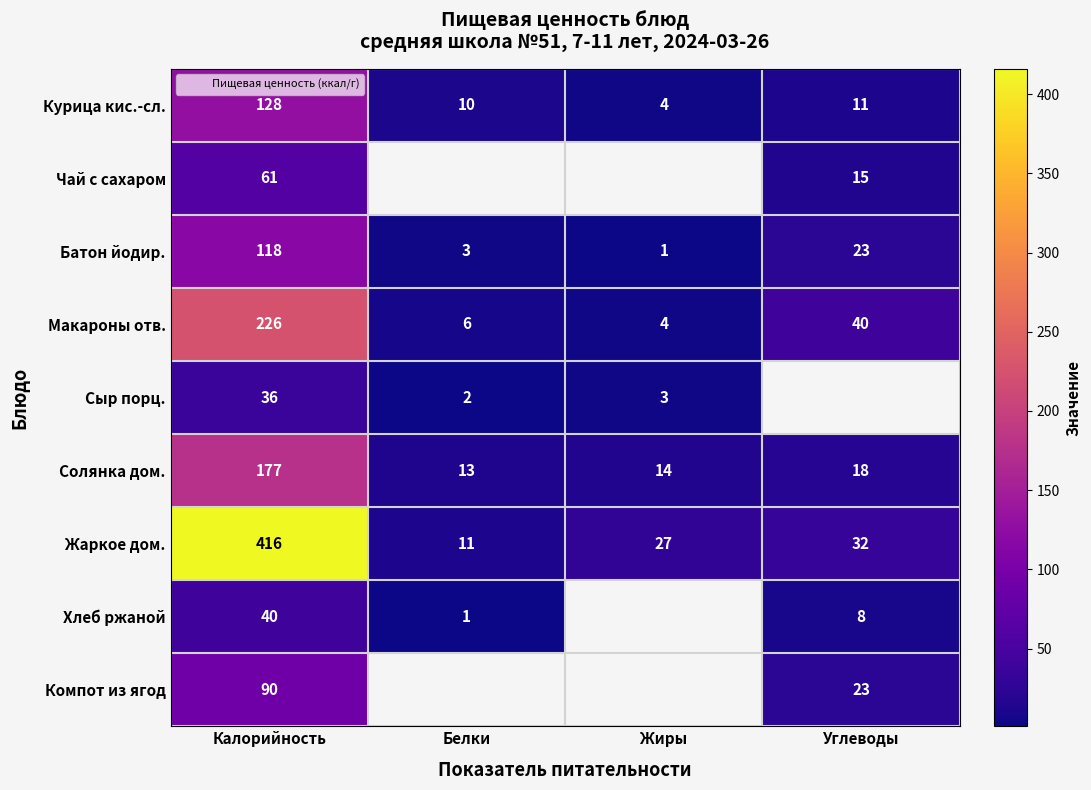

What is the smallest value displayed?

1.0